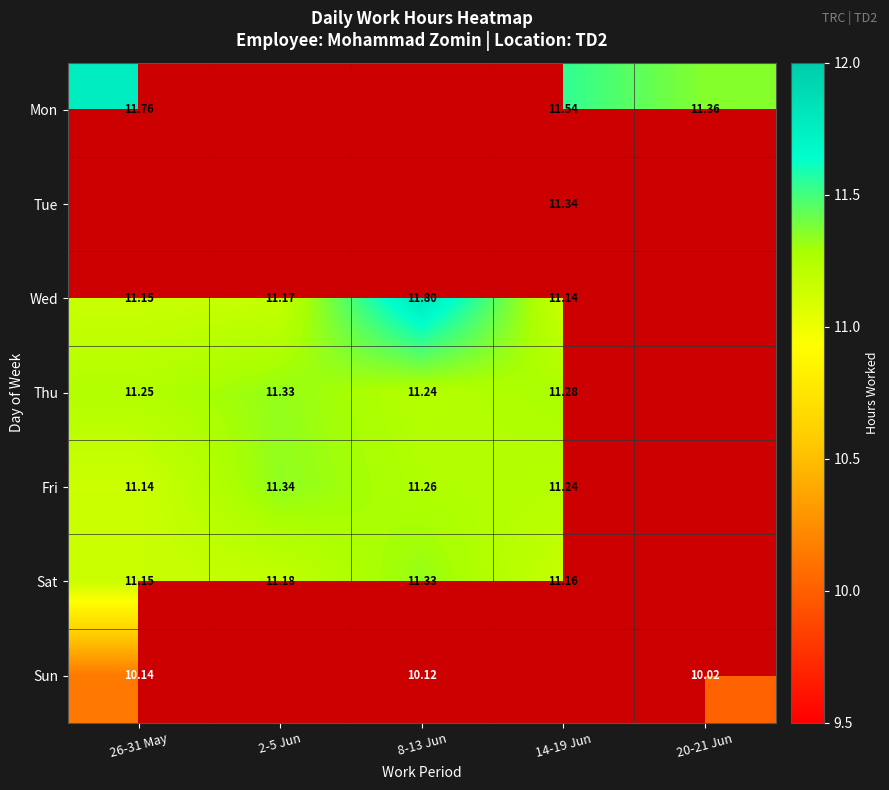

Is it true that Tue equals 15.3 at 14-19 Jun?

False